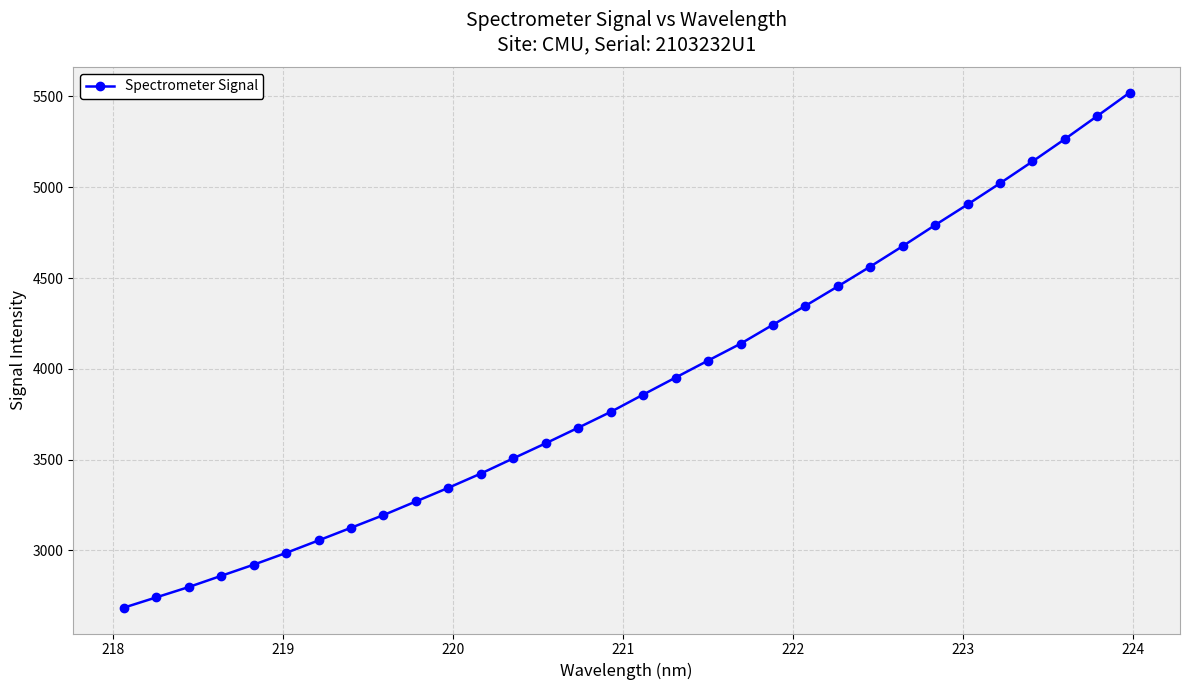

What is the value of the 29th point from the left?

5141.5